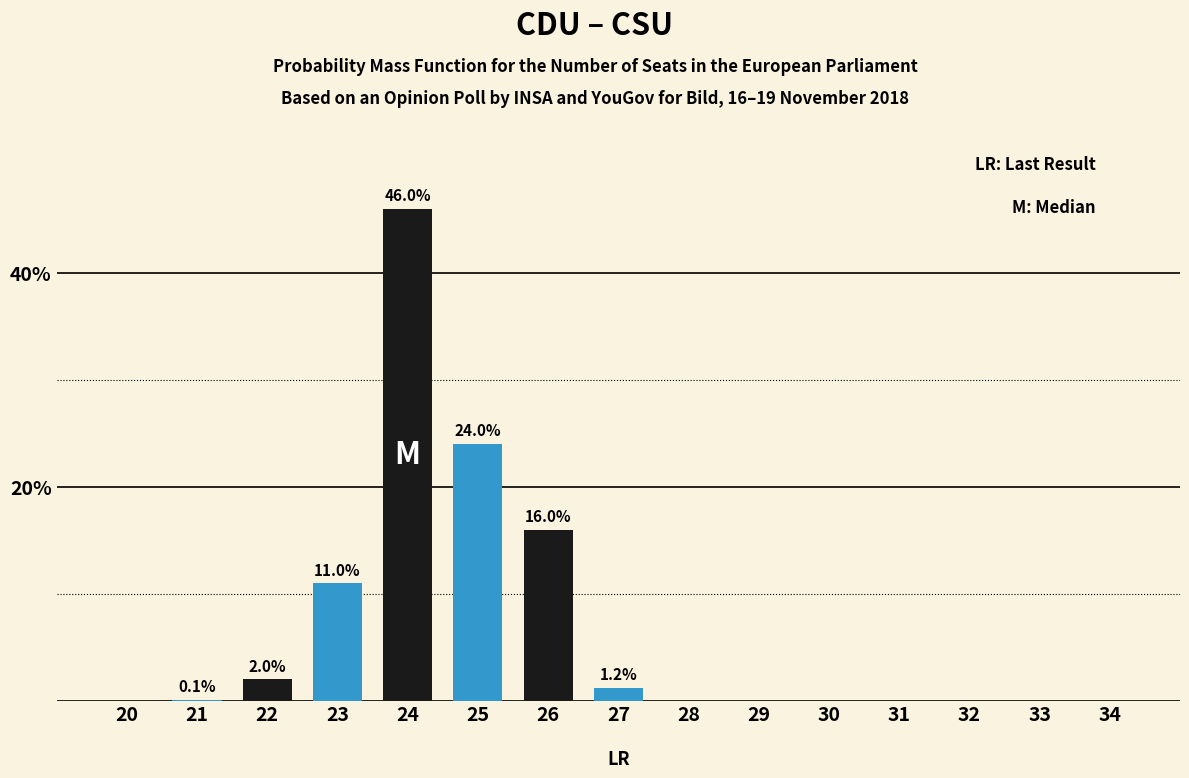

What is the change in value from 20 to 22?

+2.0